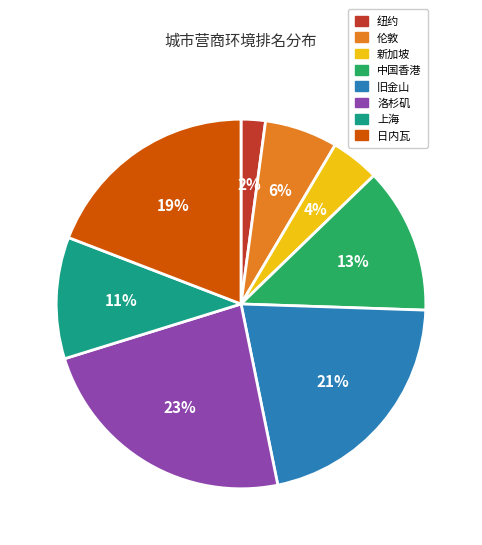

What percentage is the 洛杉矶 slice, to the nearest percent?

23%